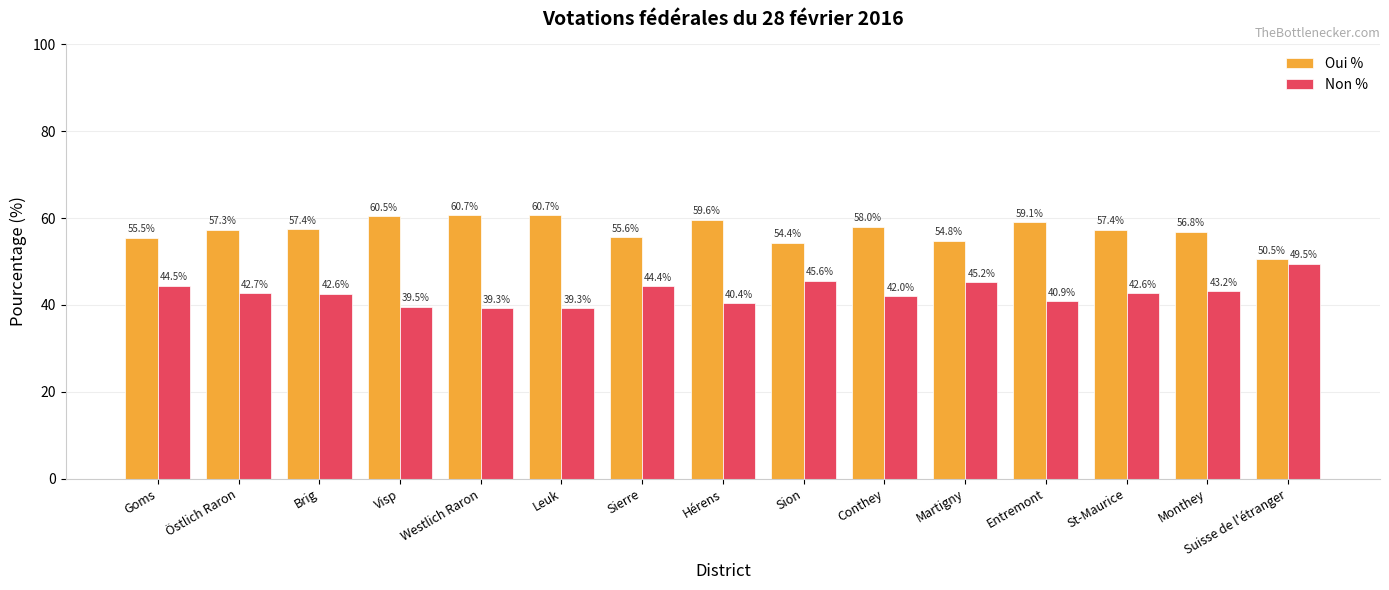

Count the number of categories in the chart.

15